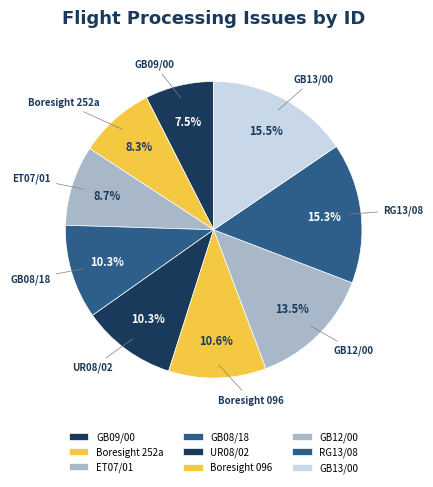

What is the largest slice in the pie chart?

GB13/00